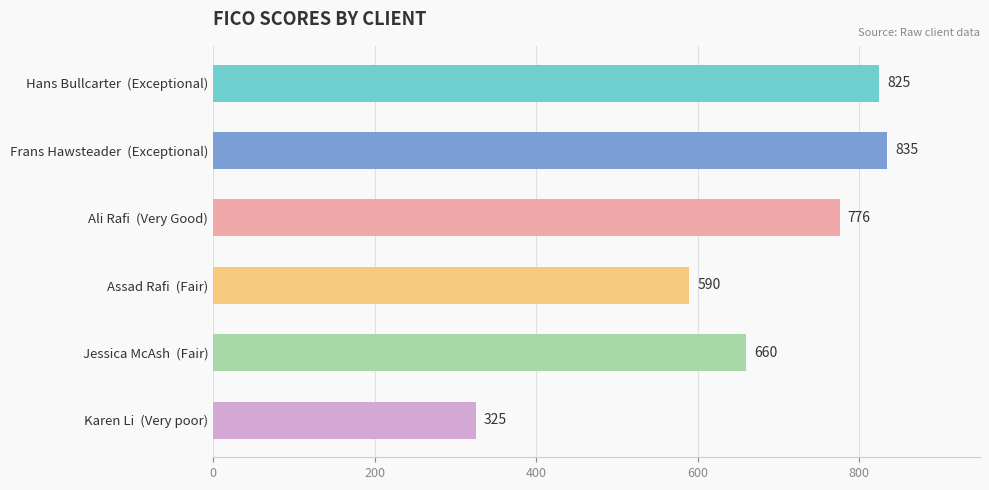

Is it true that the value at Hans Bullcarter  (Exceptional) is 825?

True